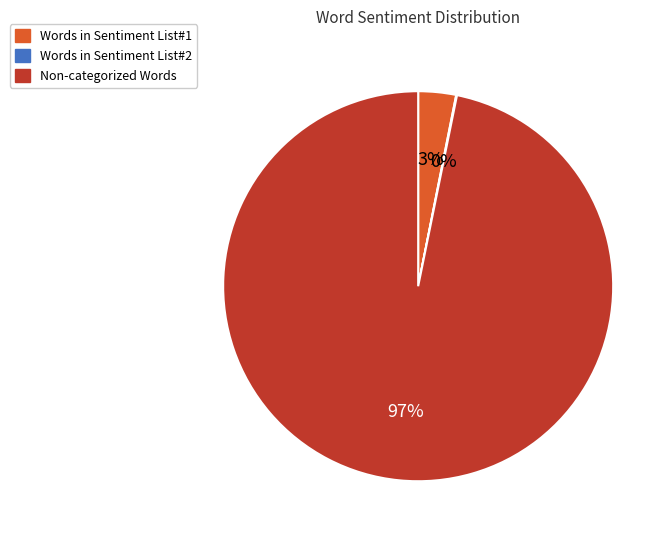

Which slice represents more than half of the pie?

Non-categorized Words